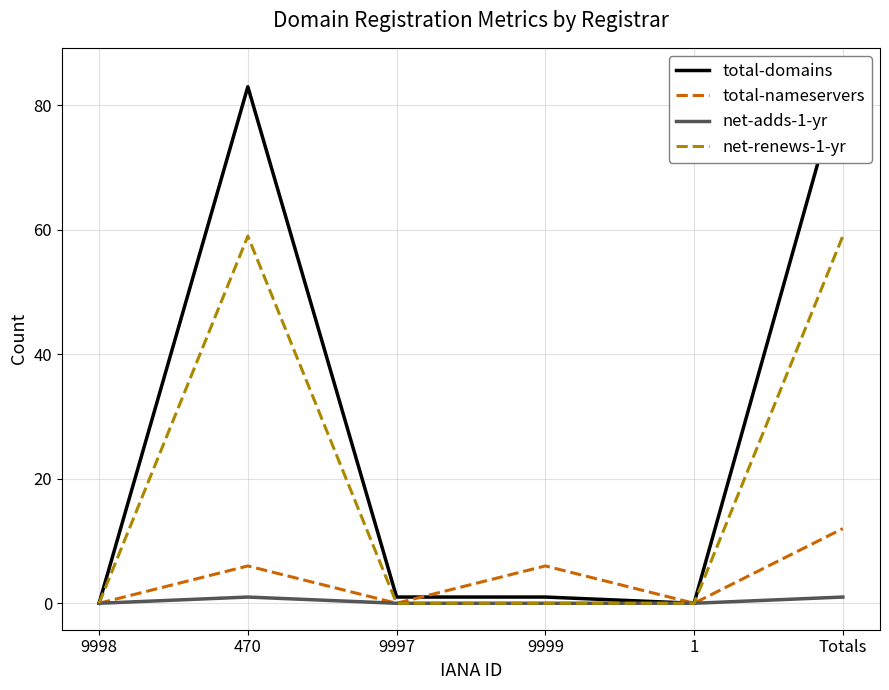

How many values in the total-domains series are below 1?

2